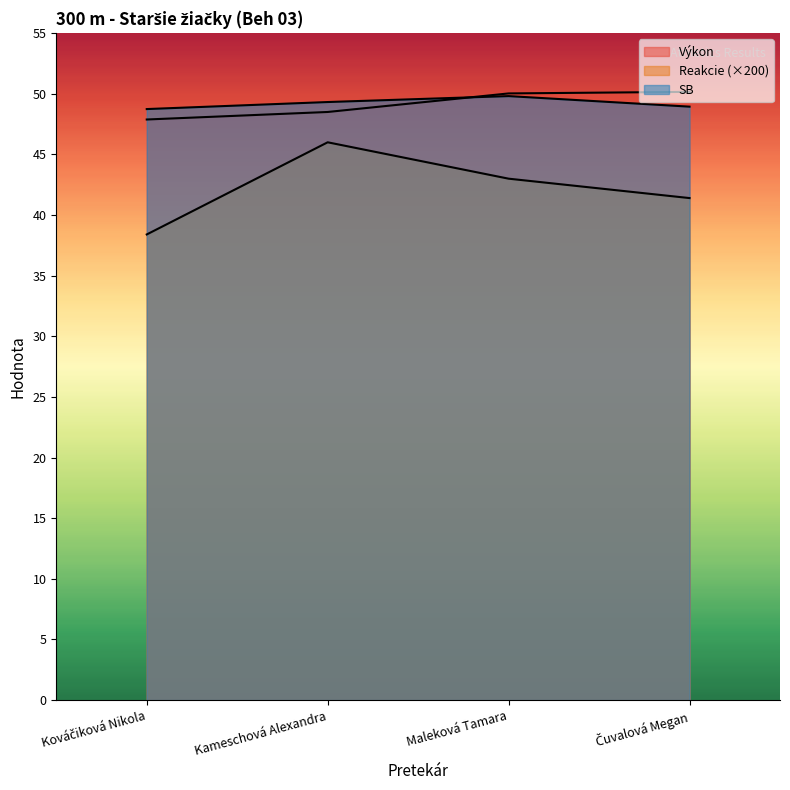

What is the sum of all SB values?

196.8